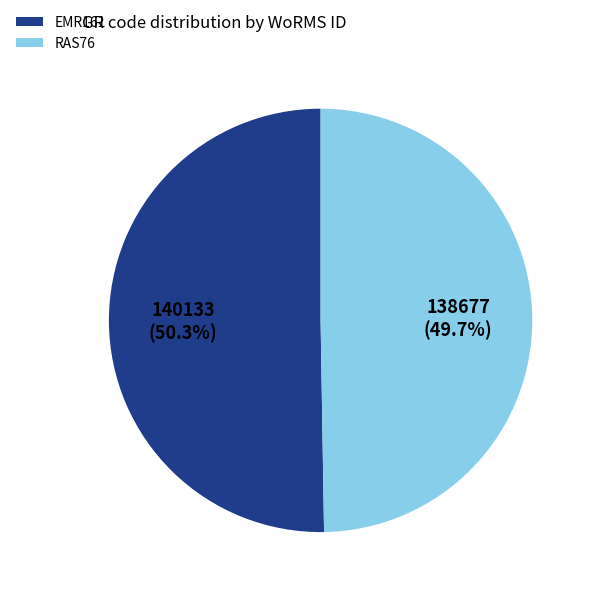

Count the number of slices in the pie.

2